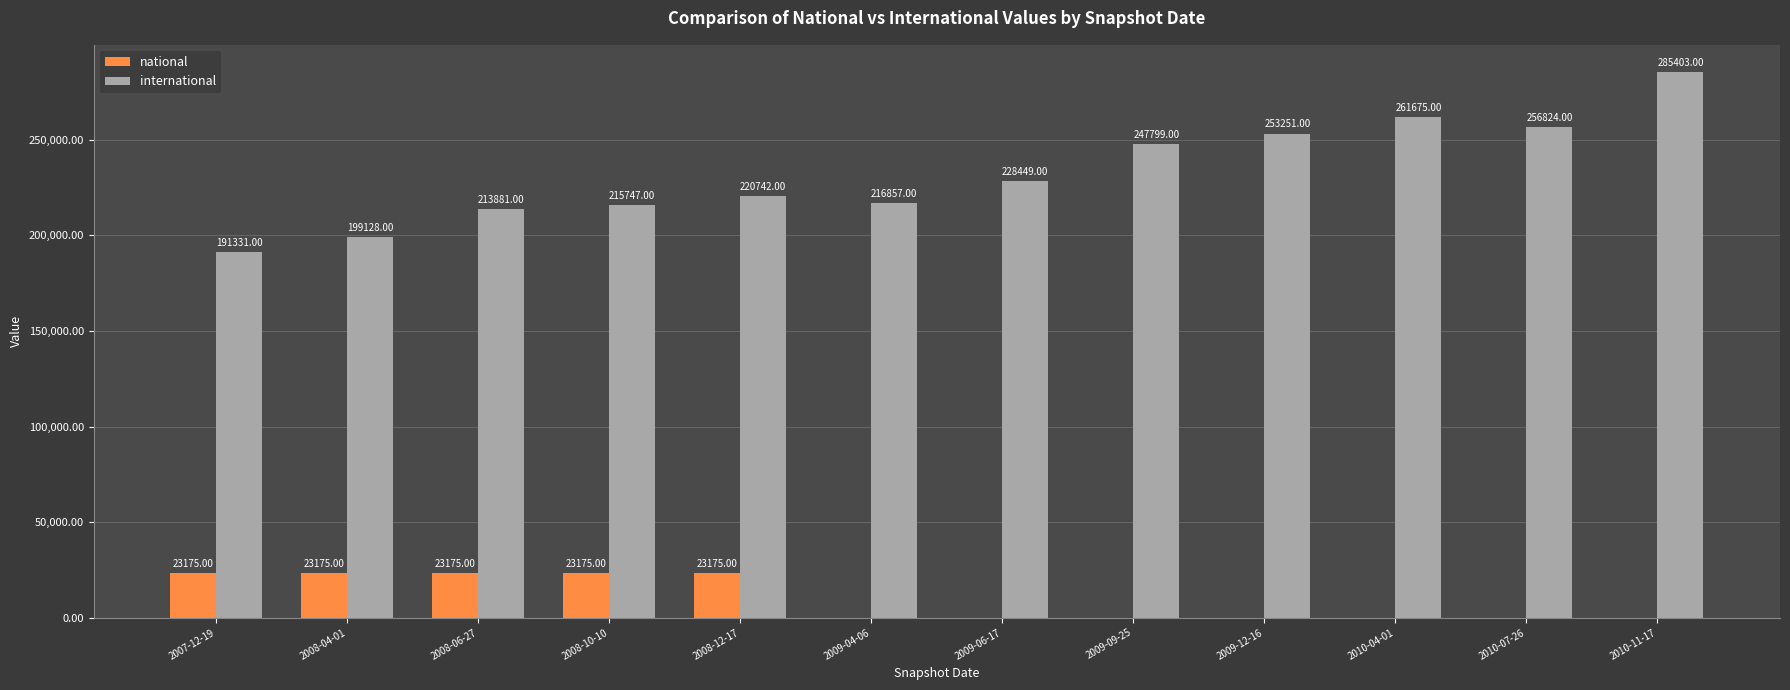

Are the bars grouped side by side (vs. stacked)?

Yes